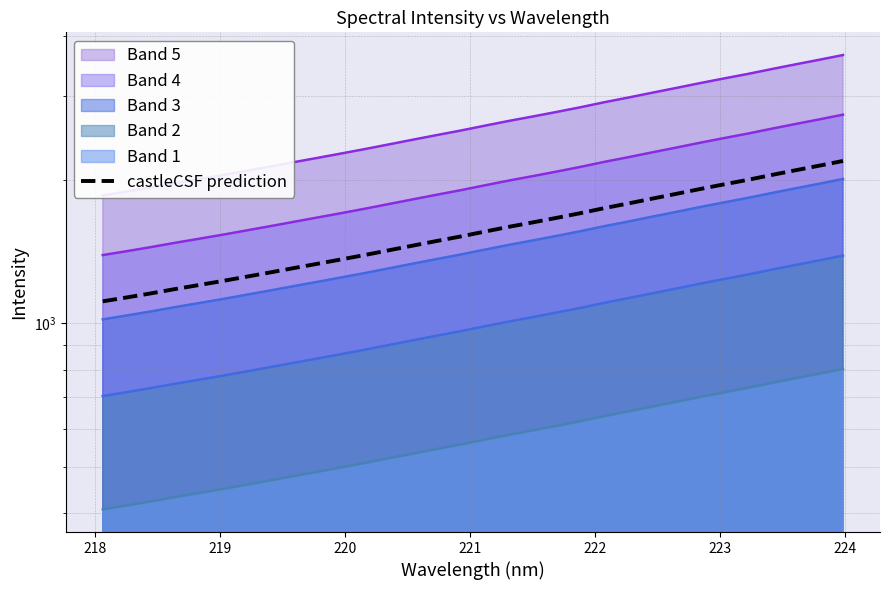

True or false: there are more than 0 points higher than both neighbors.

False